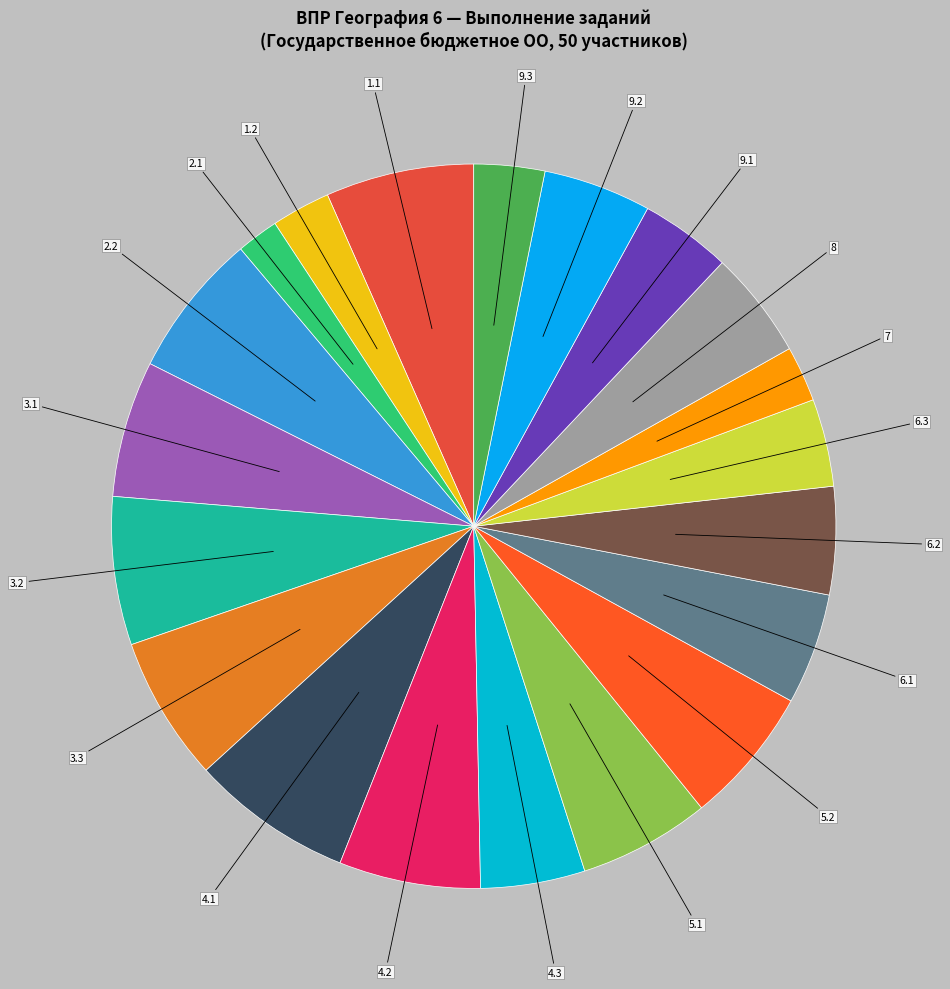

Does any single category account for the majority?

No